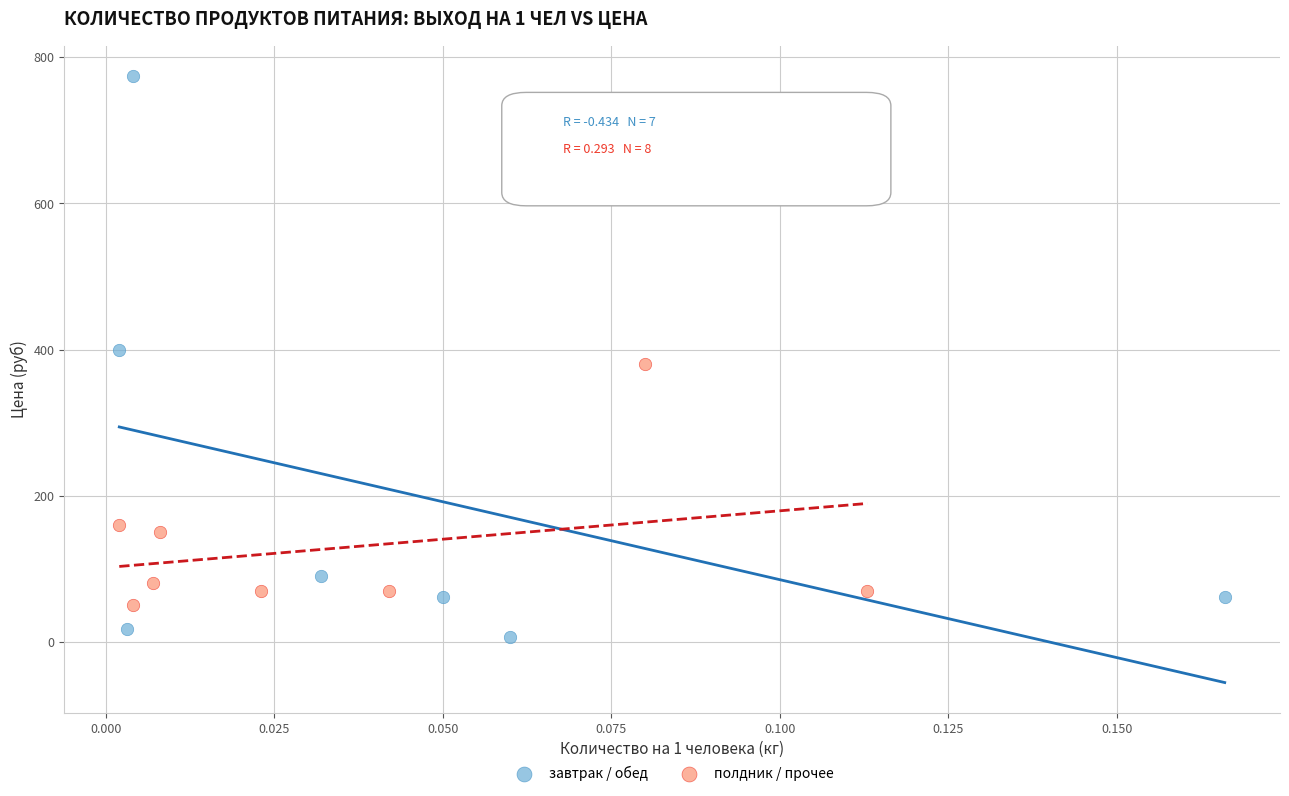

Which series contains the highest Y value?

завтрак / обед